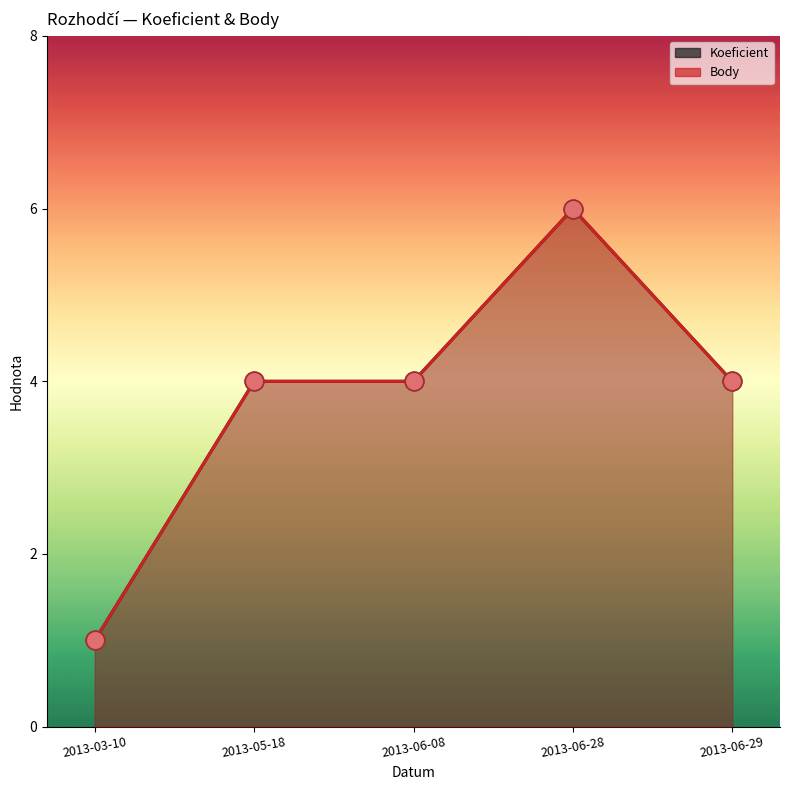

Which series reaches the minimum Y coordinate?

Koeficient